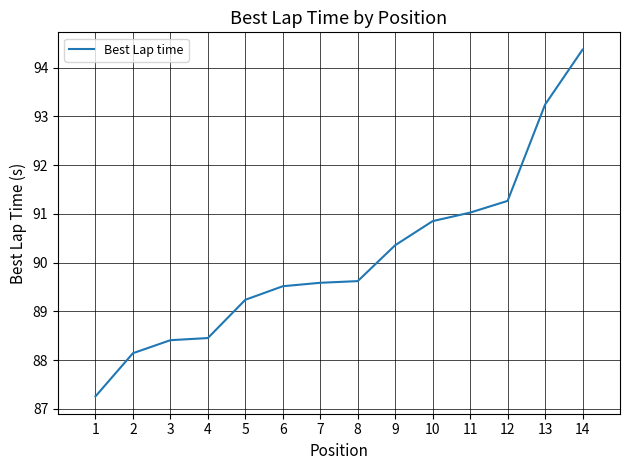

What is the difference between the maximum and minimum values?

7.1